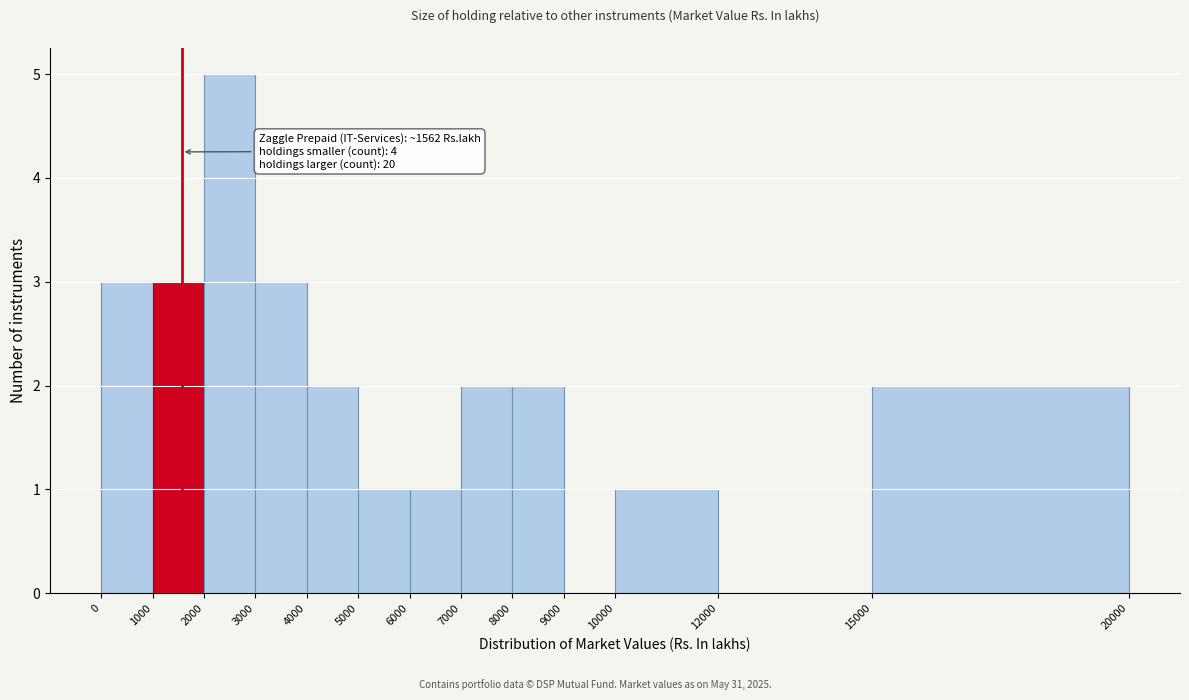

Which range on the x-axis has the tallest bar?

2000 to 3000